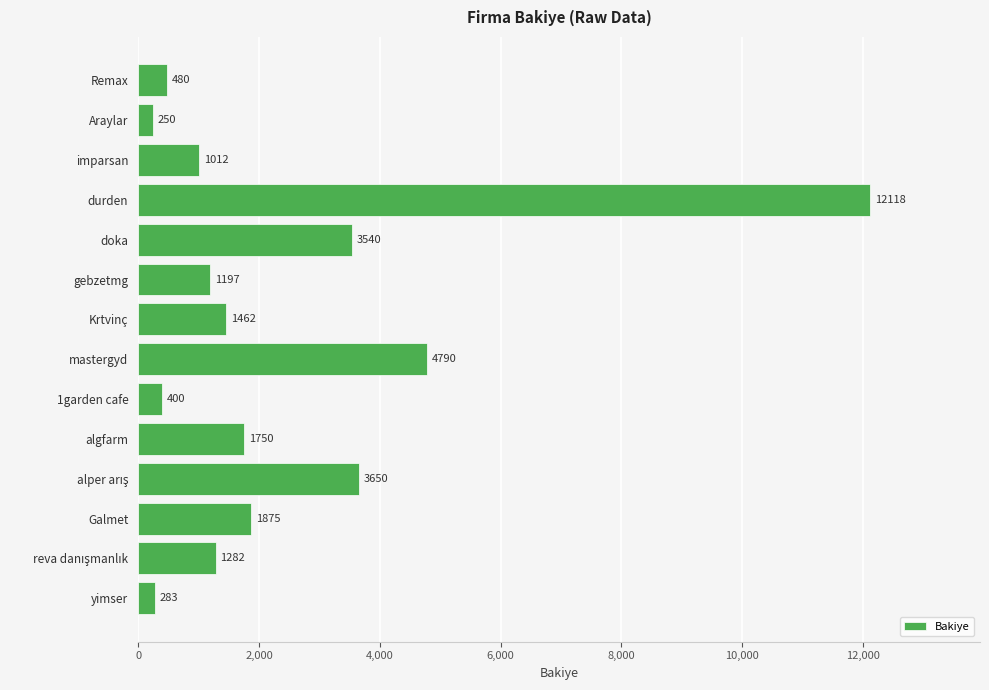

What is the change in value from Remax to Araylar?

-230